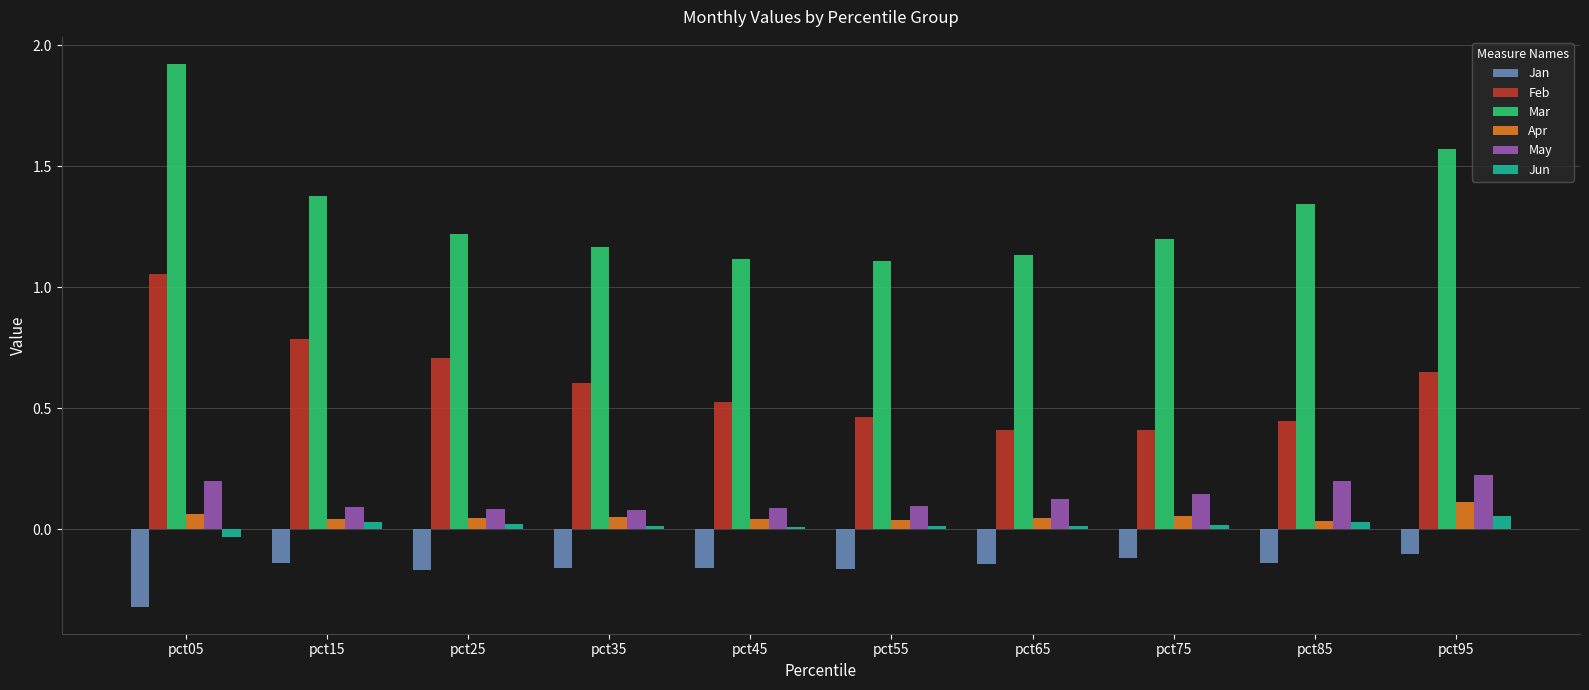

The value of Jun at pct65 is 0.0. True or false?

True